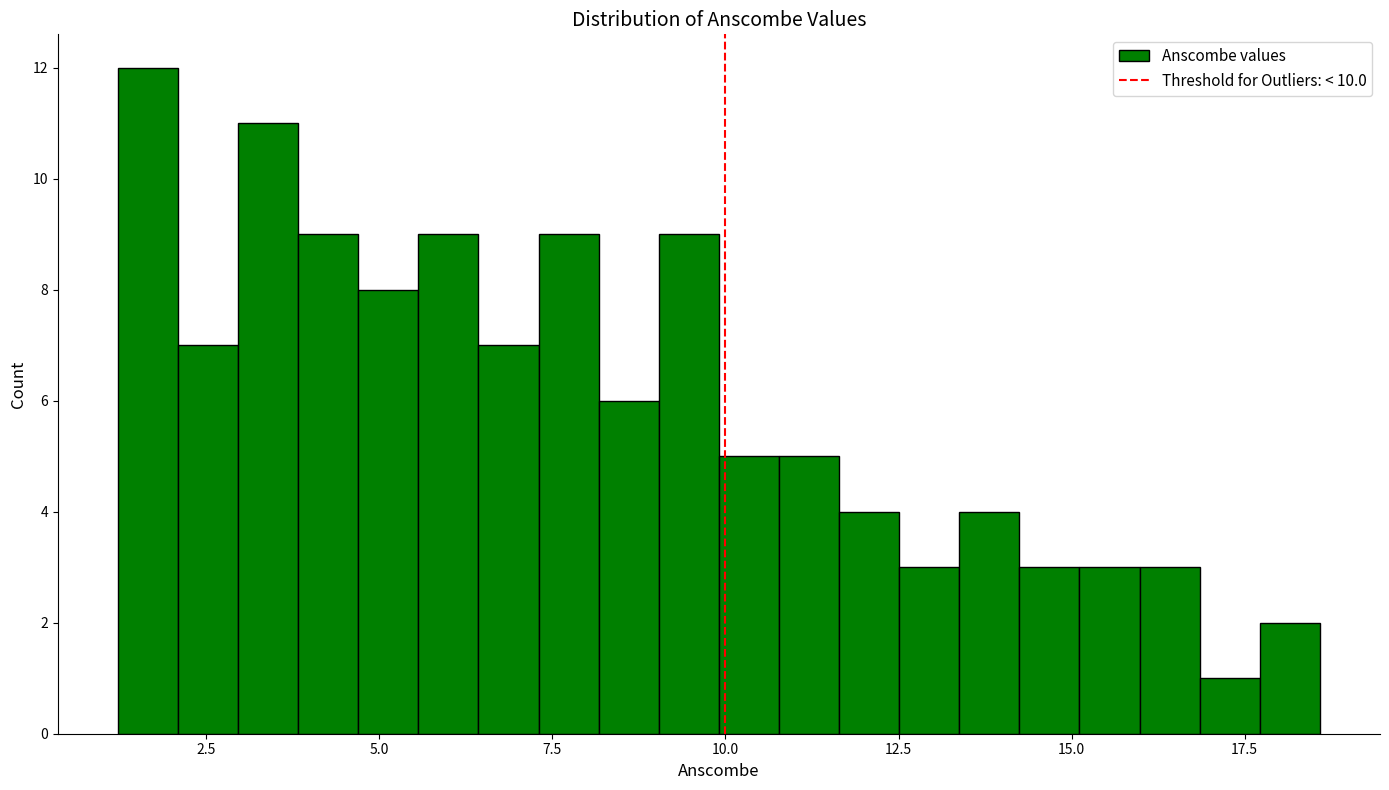

Around what value on the x-axis is the tallest bar? Give the approximate position of its centre, as read against the axis.

1.5